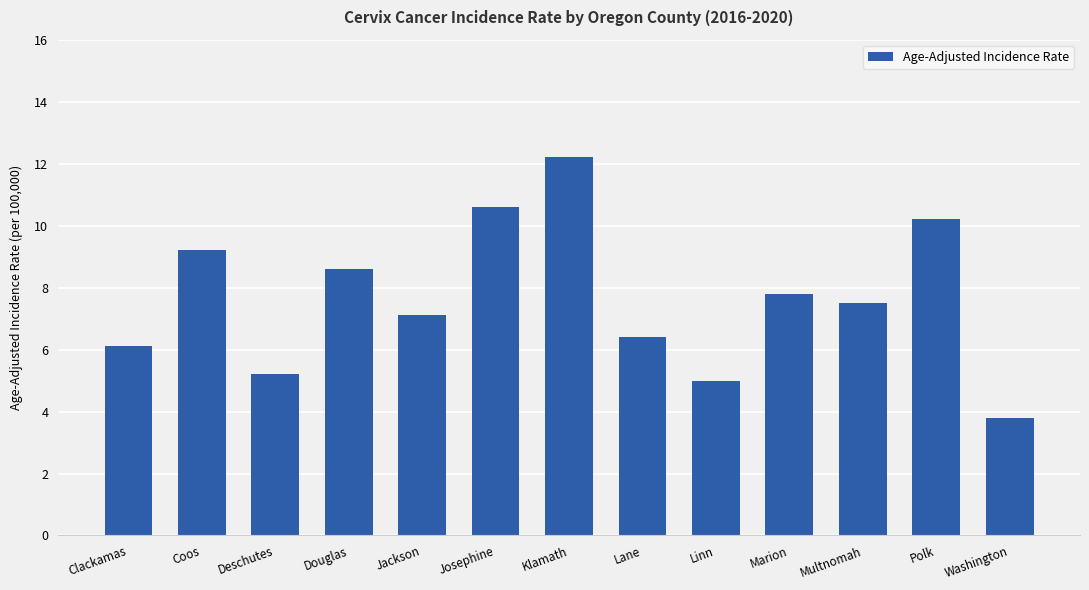

What is the change in value from Deschutes to Josephine?

+5.4